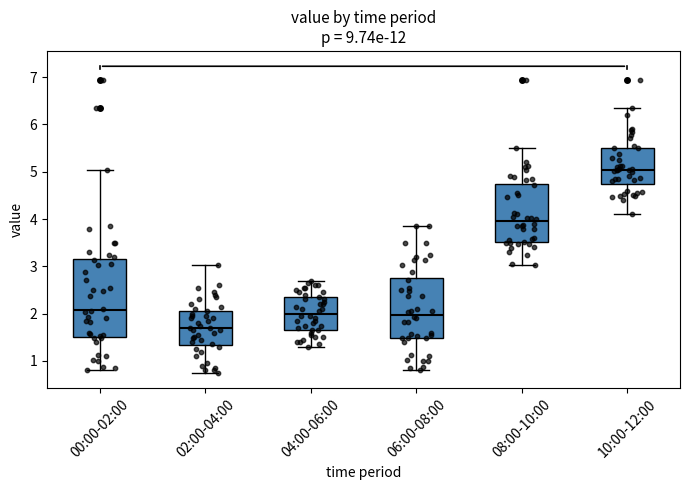

Where is the upper edge of the box for 00:00-02:00 on the y-axis? The values are not printed on the chart, so give them approximately, as read against the axis.

3.1